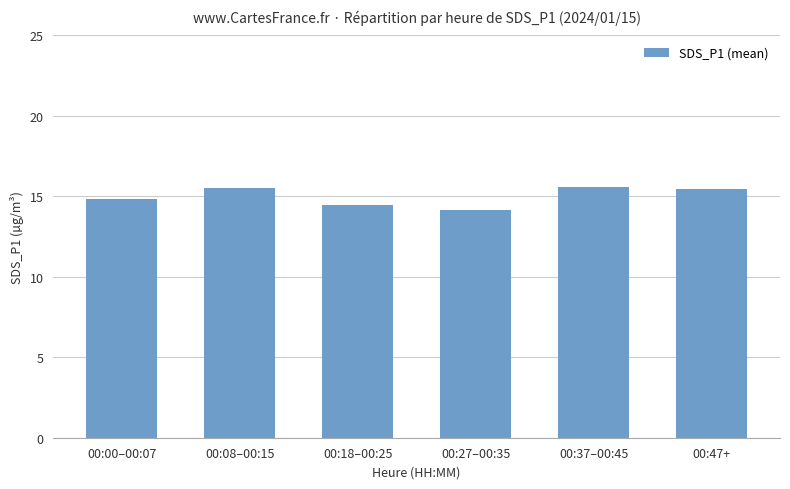

What is the ratio of the value at 00:27–00:35 to the value at 00:37–00:45?

0.9